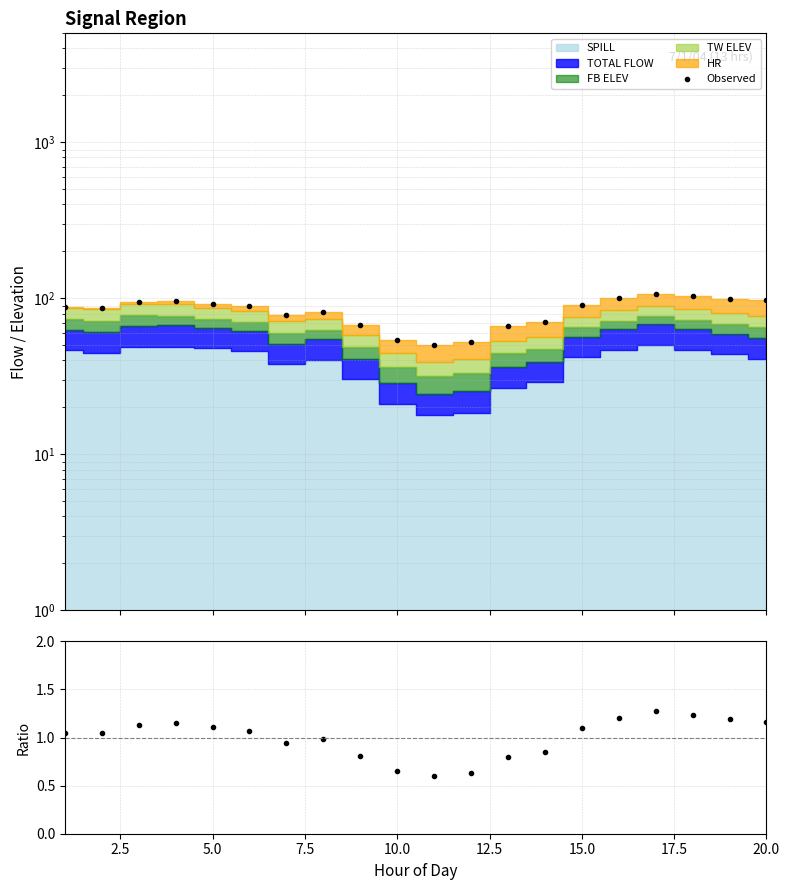

True or false: Observed and Ratio intersect in this chart.

False